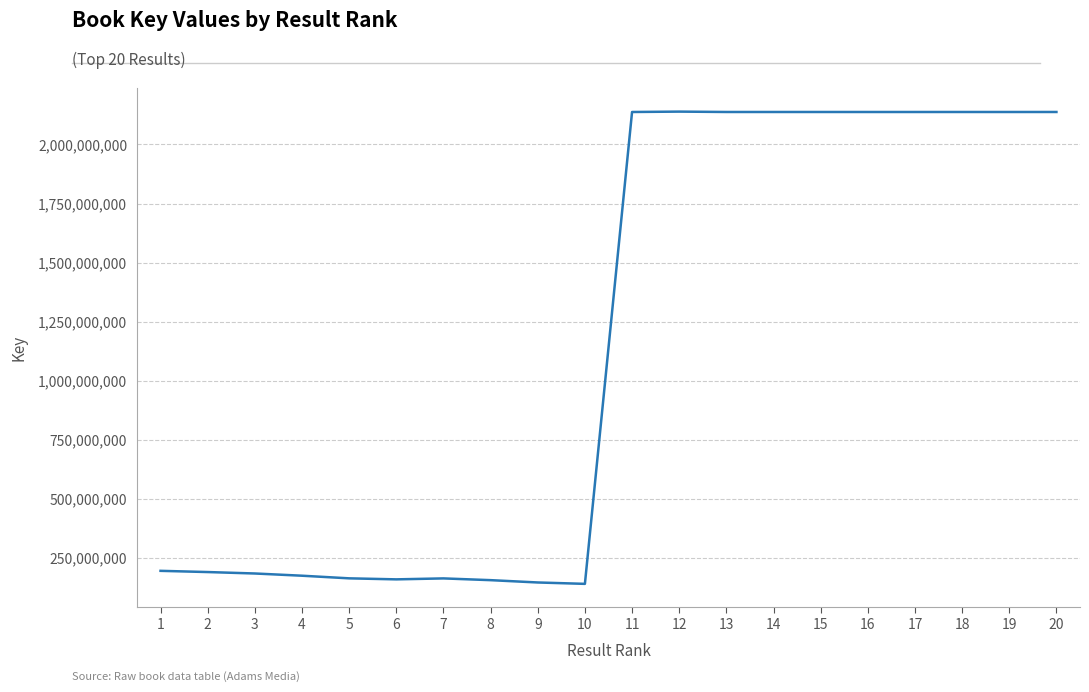

True or false: the data has more than 2 interior local peaks.

True